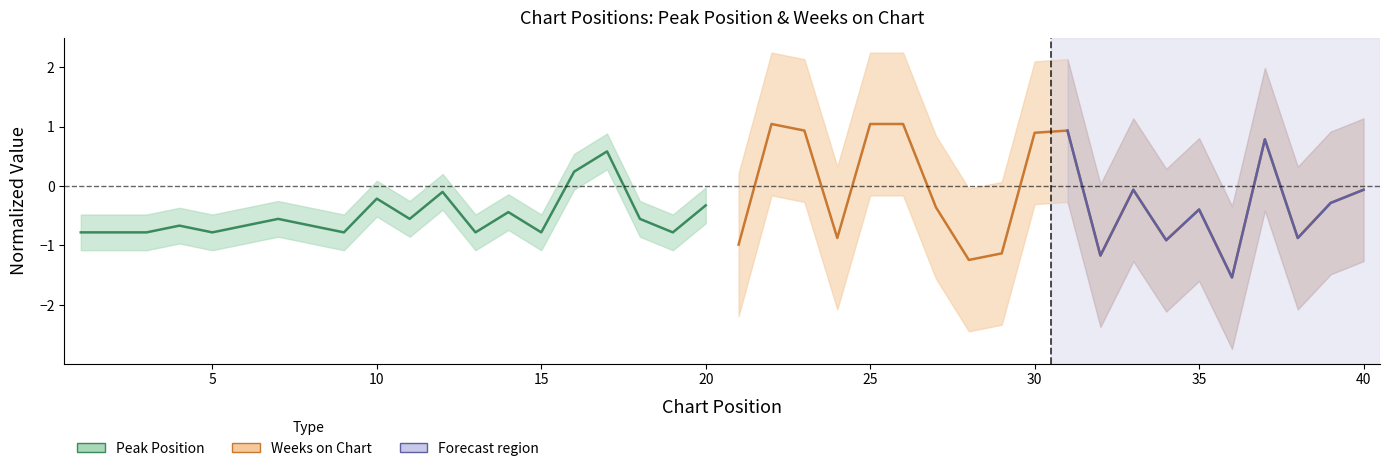

How many data points in Peak Position are less than 0?

18